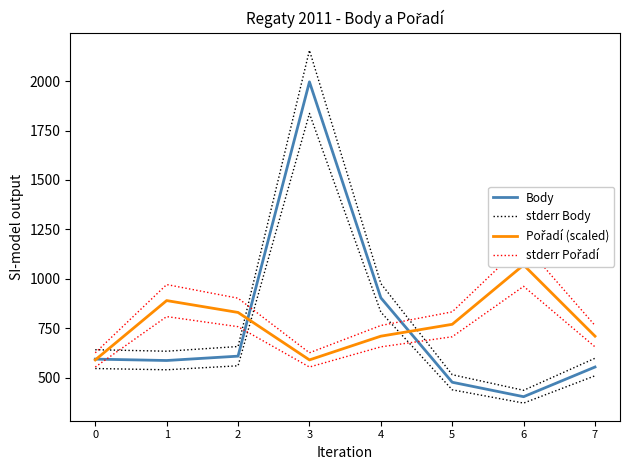

At which category does Pořadí (scaled) reach its first local valley?

3